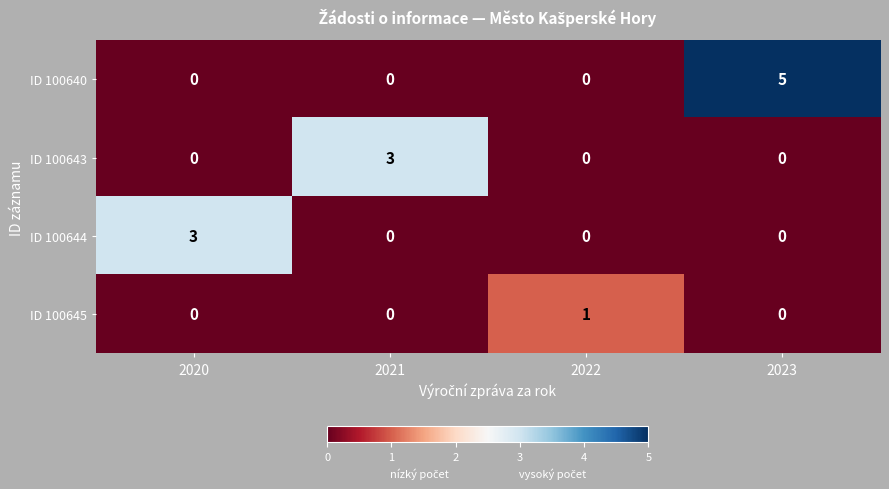

What is the total value across all series at 2023?

5